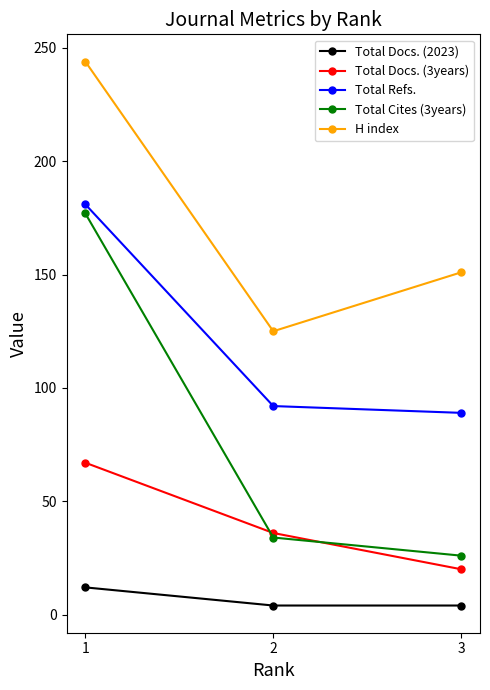

What is the difference between the highest and lowest values at 2?

121